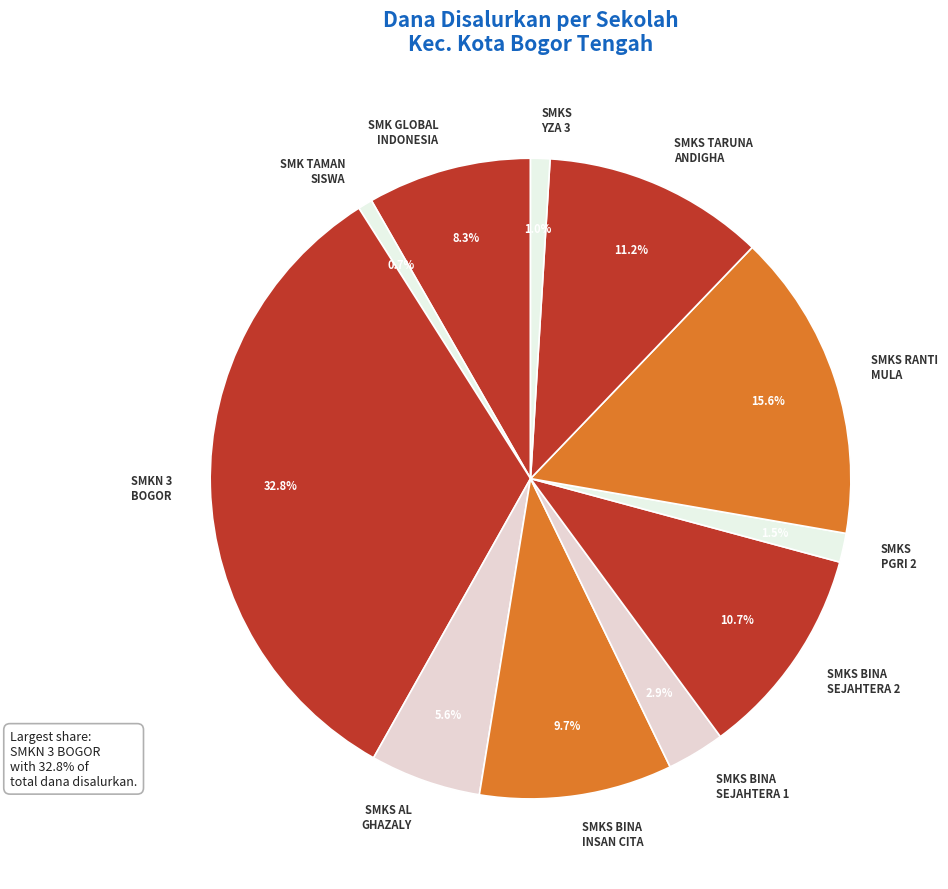

Does SMKS AL GHAZALY represent more than half of the total?

No